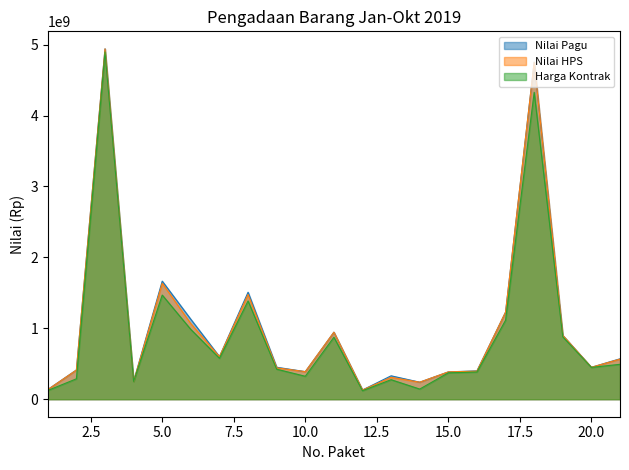

Which has a higher value, 20 or 19?

19